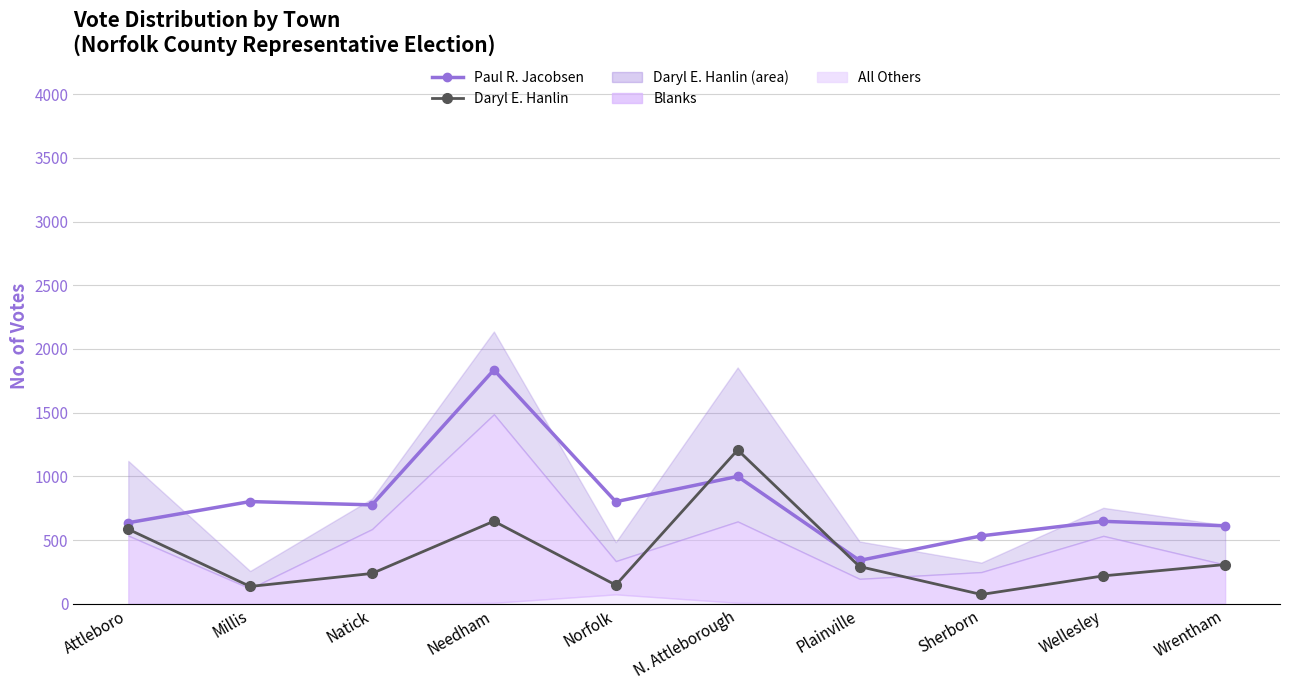

In Paul R. Jacobsen, how many points are higher than both neighbors (excluding endpoints)?

4